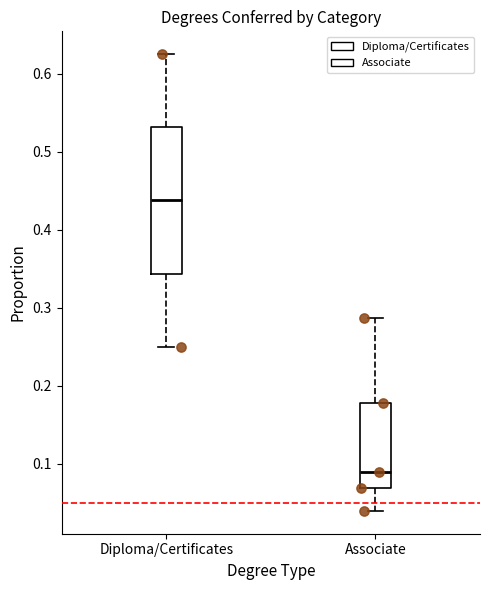

Which box is the tallest, from its lower edge to its upper edge?

Diploma/Certificates